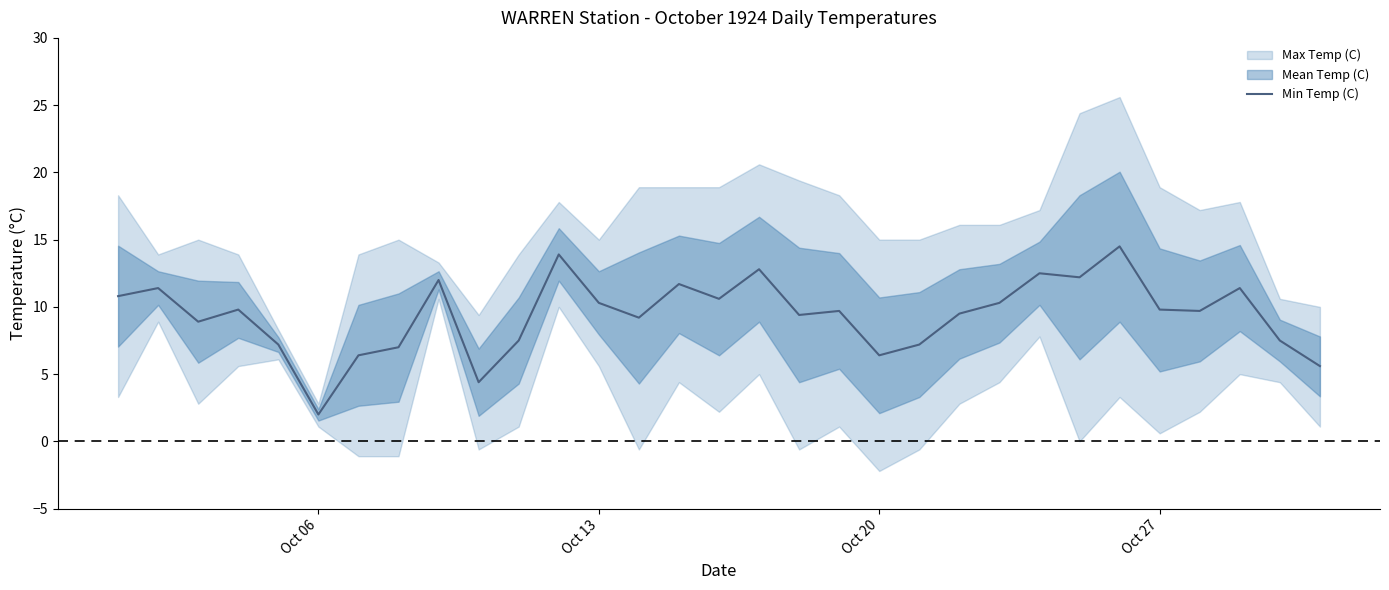

What is the minimum value for Min Temp (C)?

2.0